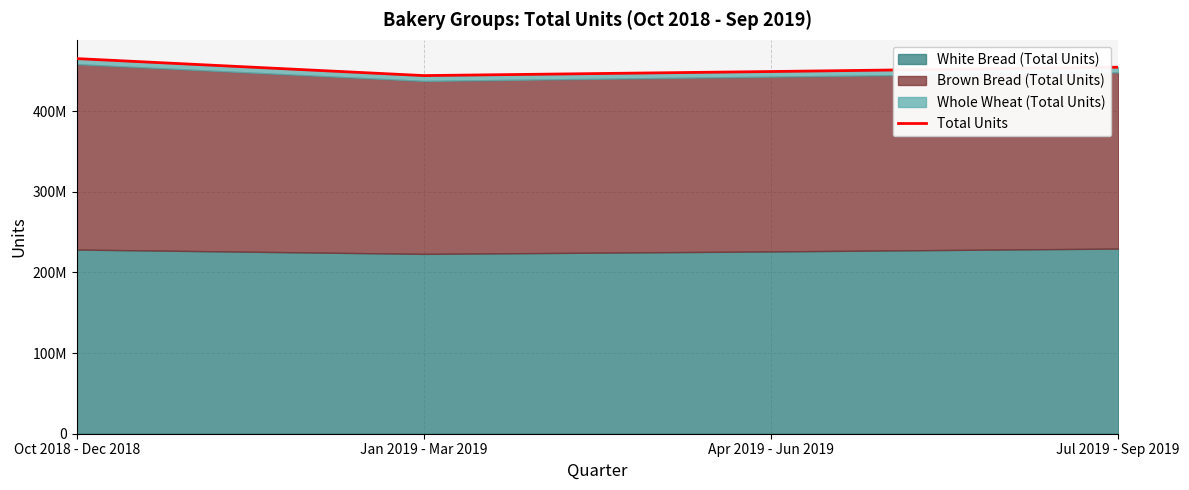

What is the greatest value displayed?

465138343